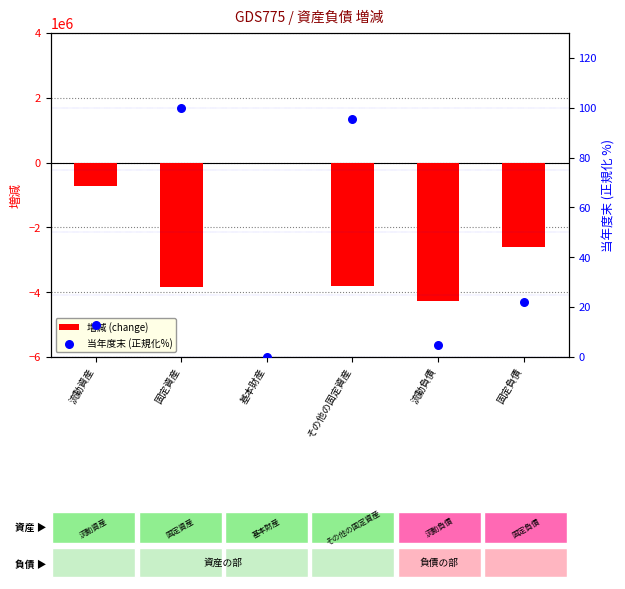

At how many categories does at least one series exceed -2177917?

6